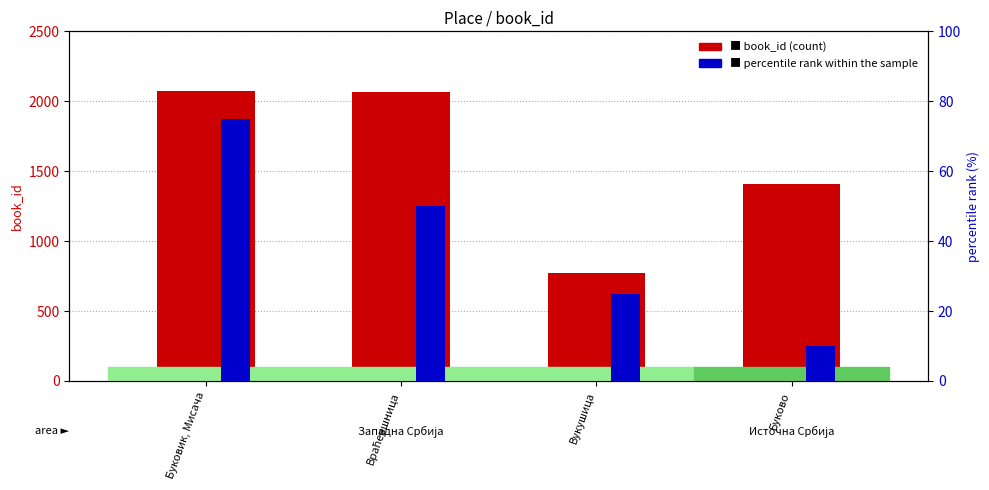

At Враћевшница, list the series in order from largest to smallest.

book_id (count), percentile rank within the sample